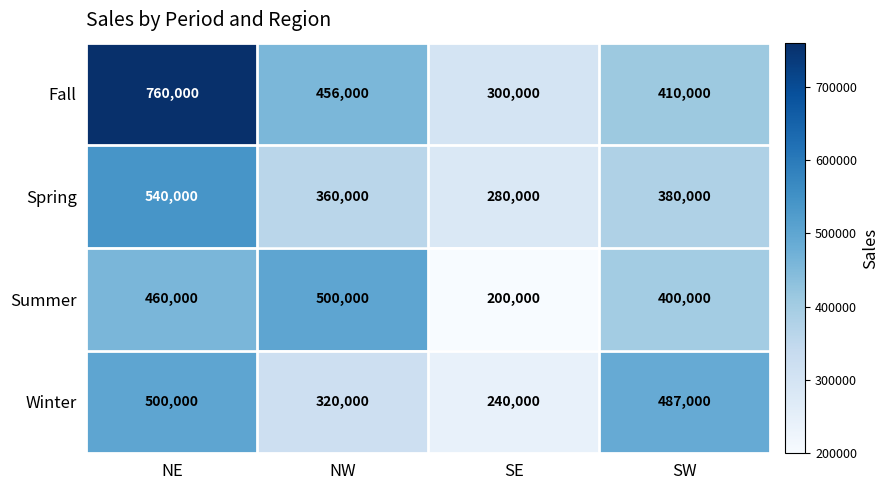

Which series has the largest total across all categories?

Fall